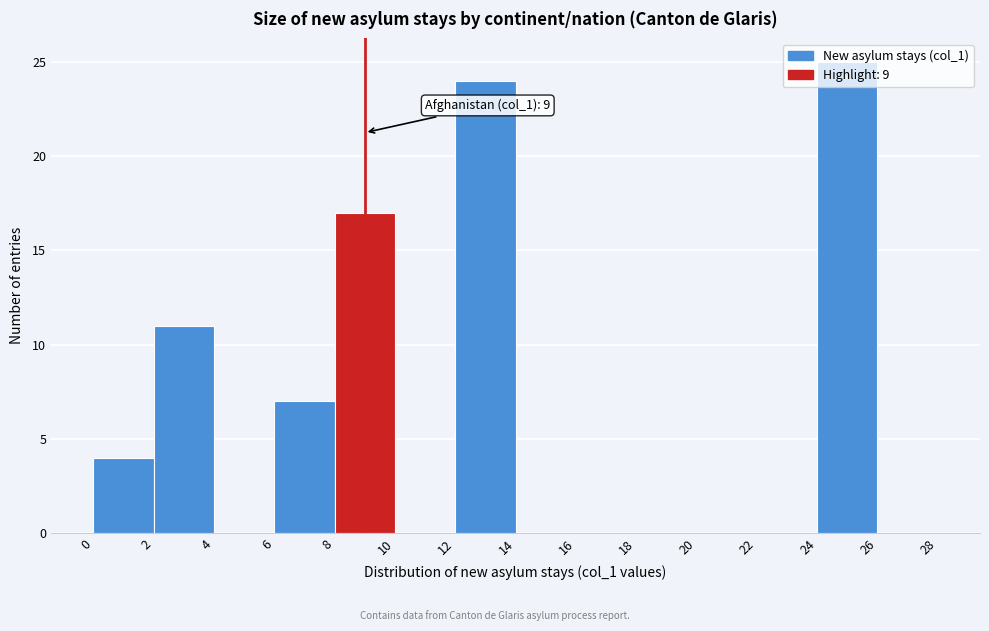

Over which range of the x-axis is the bar tallest?

24 to 26